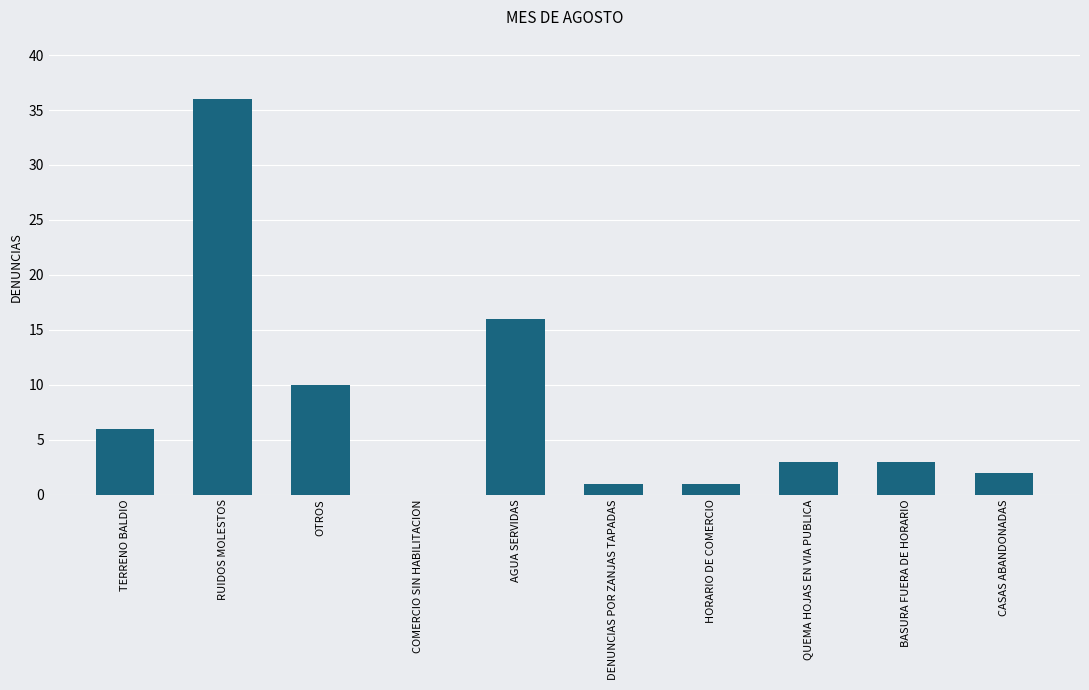

Reading left to right, extract all data points from this chart.

TERRENO BALDIO=6	RUIDOS MOLESTOS=36	OTROS=10	COMERCIO SIN HABILITACION=0	AGUA SERVIDAS=16	DENUNCIAS POR ZANJAS TAPADAS=1	HORARIO DE COMERCIO=1	QUEMA HOJAS EN VIA PUBLICA=3	BASURA FUERA DE HORARIO=3	CASAS ABANDONADAS=2